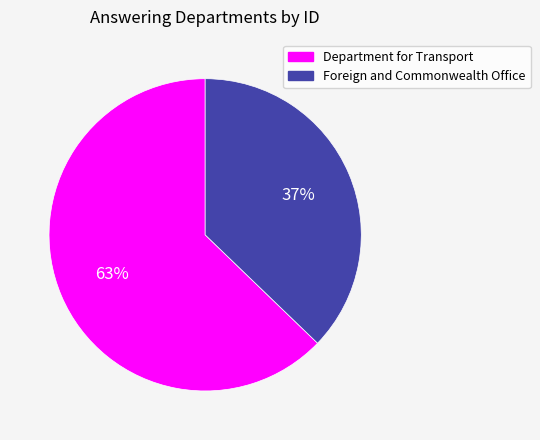

What is the largest slice in the pie chart?

Department for Transport